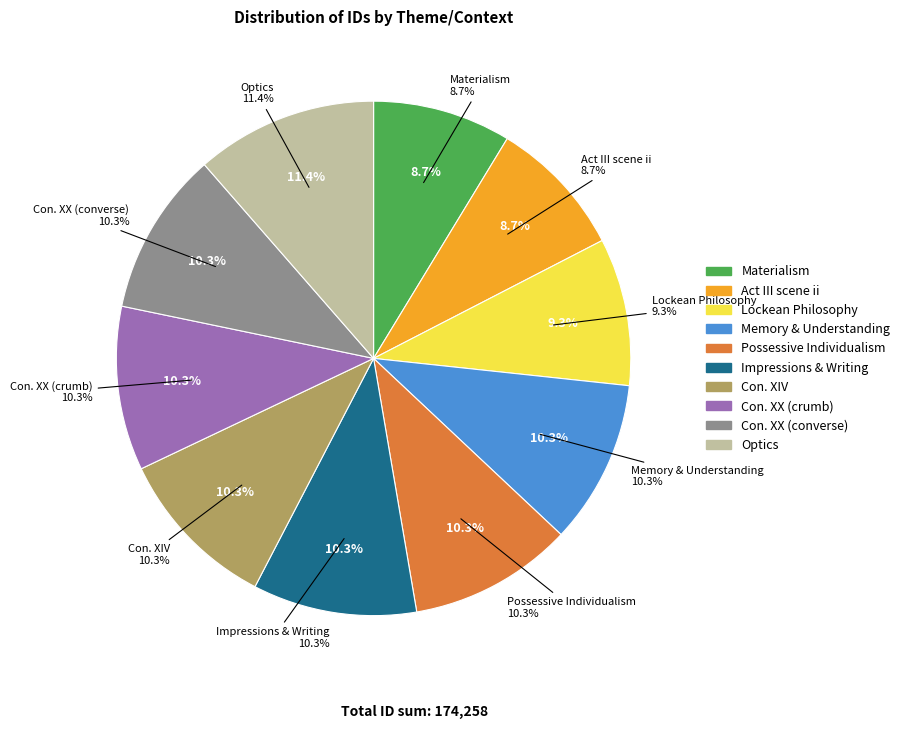

To the nearest percent, what is the difference between the largest and smallest slice percentages?

3%